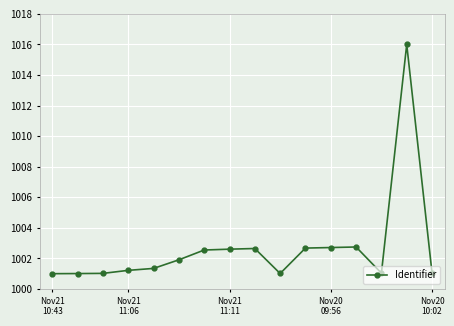

What is the difference between the maximum and minimum values?

15.0